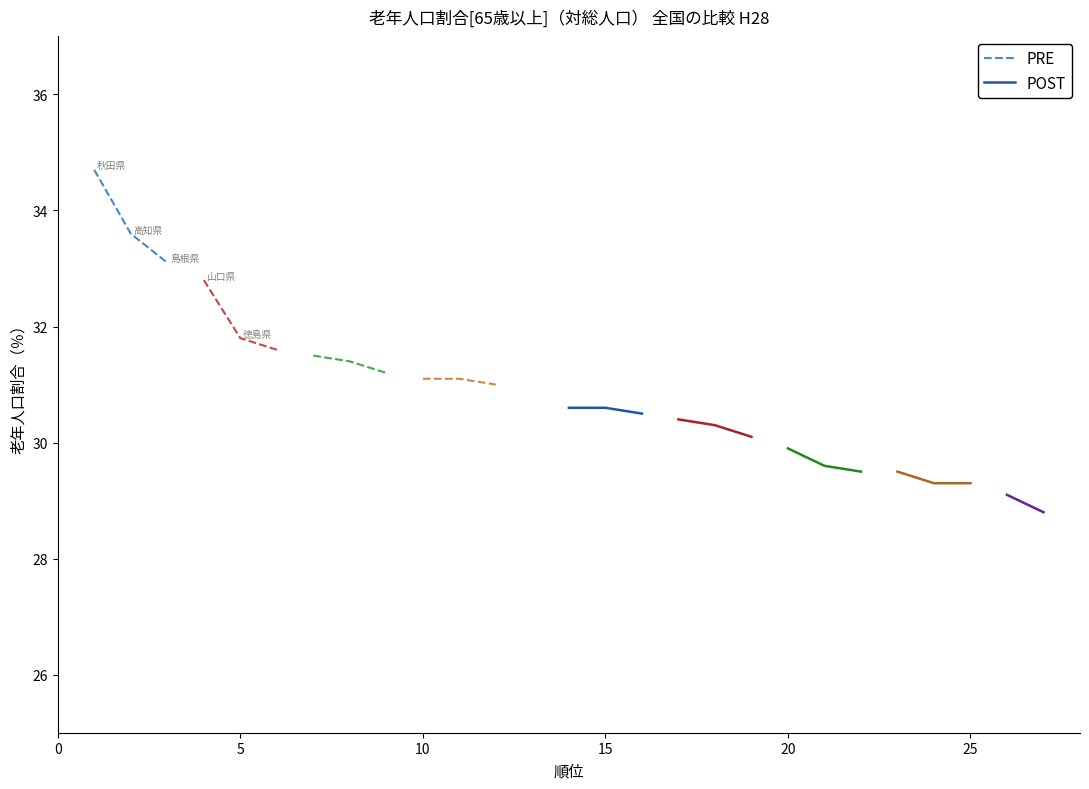

What is the value of the PRE point at the 2nd from the left?

33.6